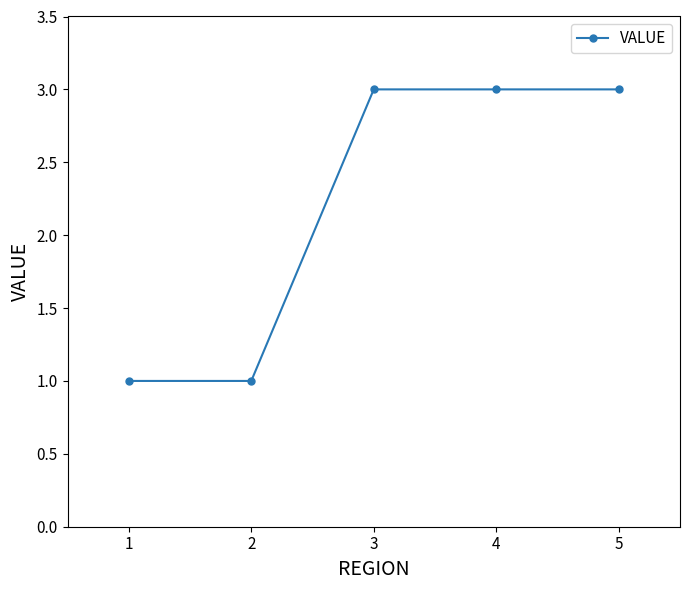

The chart shows a value of 3 at 5. True or false?

True